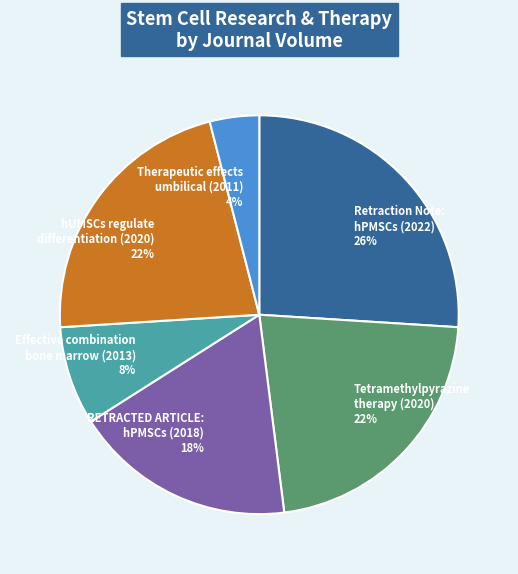

Is the sum of Effective combination bone marrow (2013) 8% and hUMSCs regulate differentiation (2020) 22% greater than half?

No